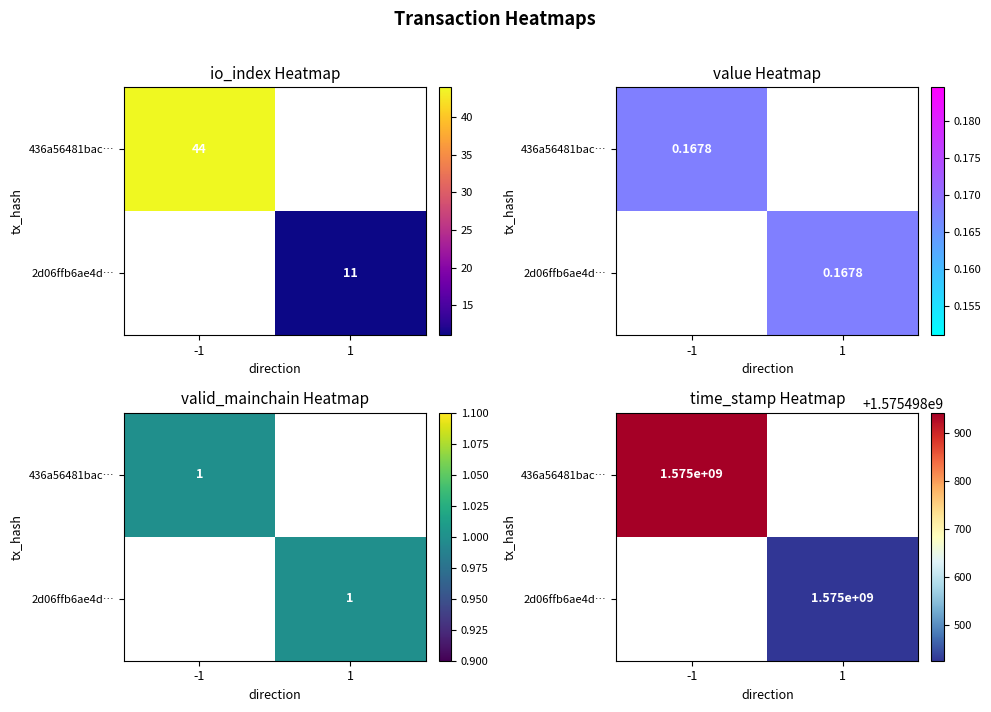

At how many categories does at least one series exceed 1169348416?

2